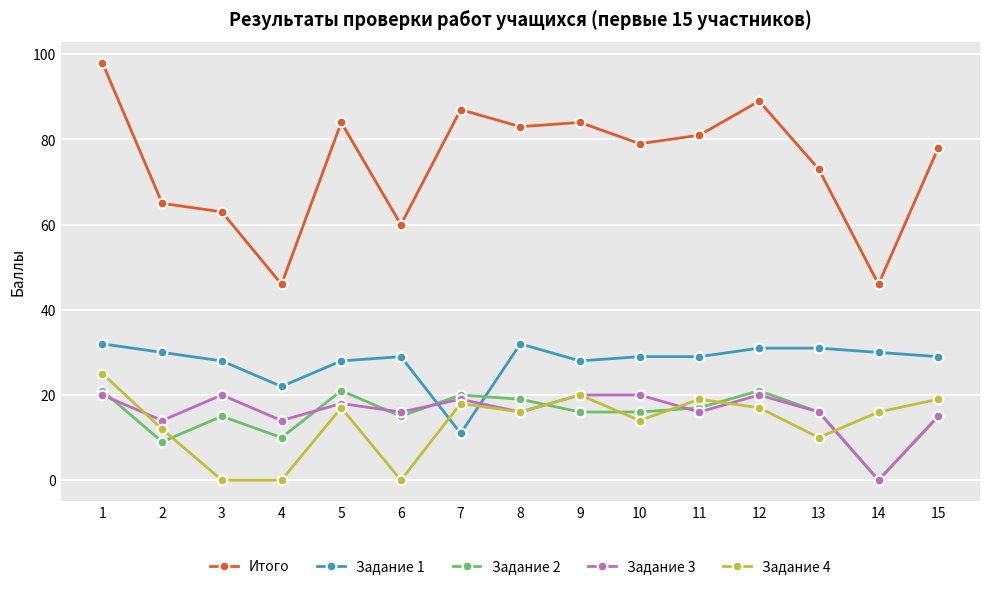

At which category does Итого reach its first local valley?

4